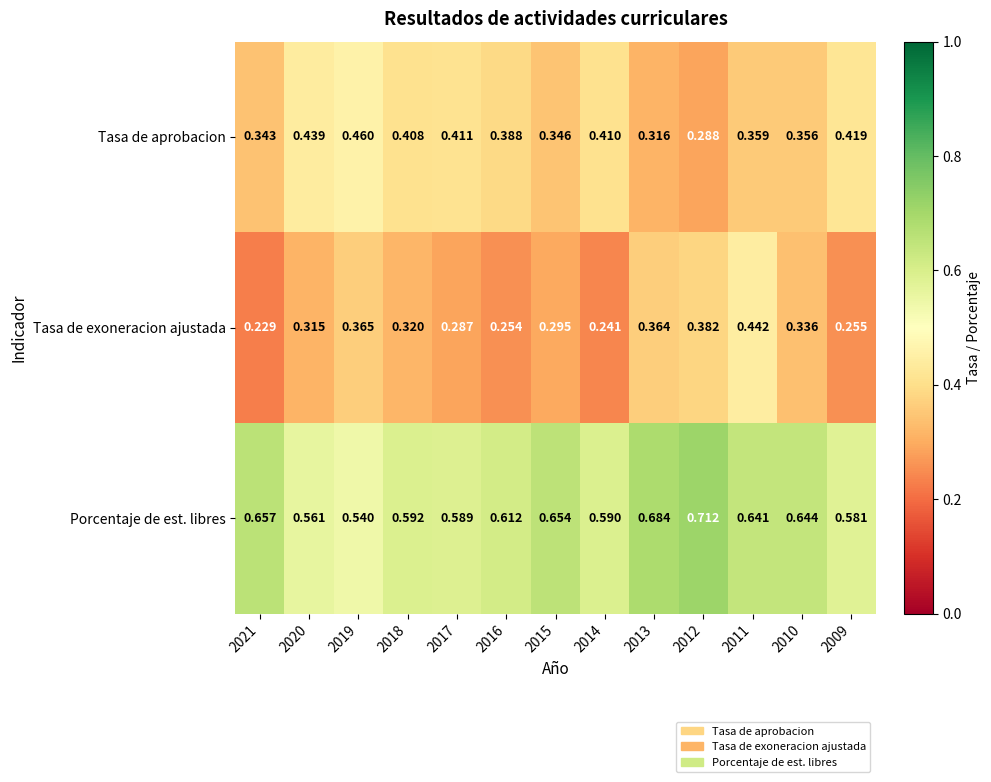

List the series in order of their overall mean, highest first.

Porcentaje de est. libres, Tasa de aprobacion, Tasa de exoneracion ajustada